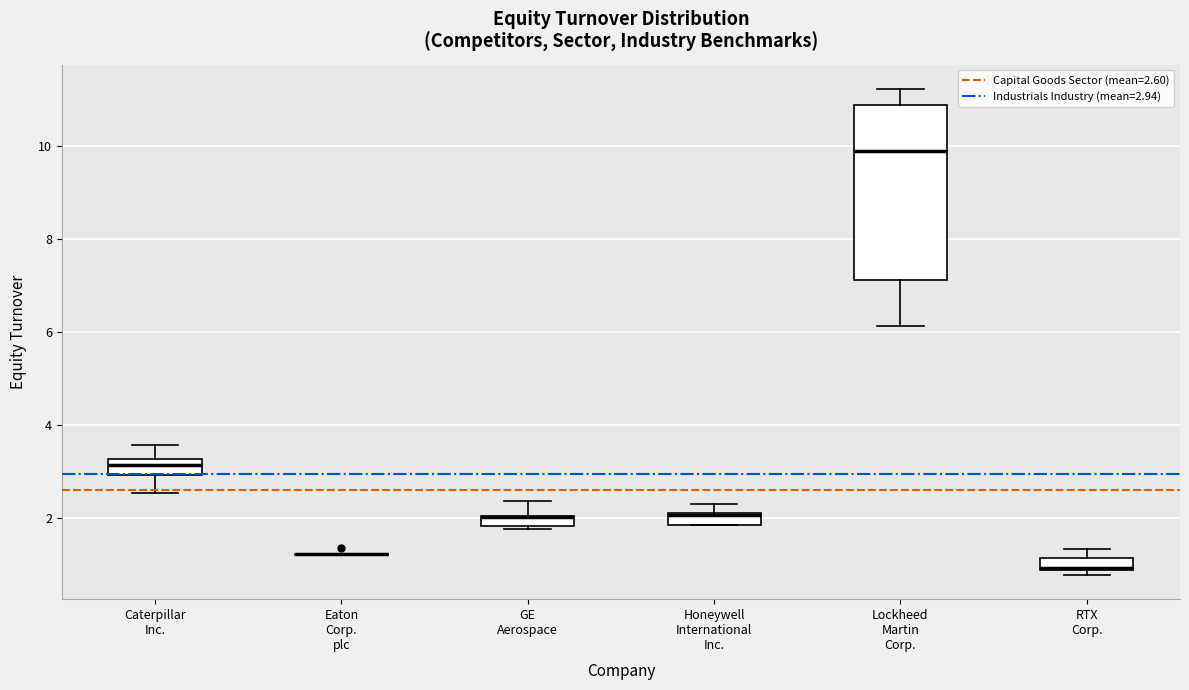

Where is the upper edge of the box for Honeywell International Inc. on the y-axis? The values are not printed on the chart, so give them approximately, as read against the axis.

2.2